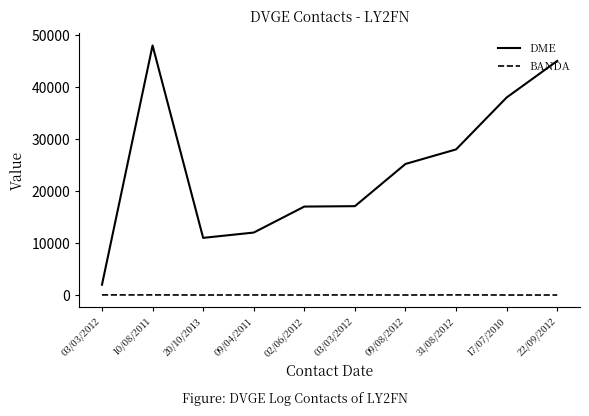

At which category is the sum across all series the highest?

10/08/2011